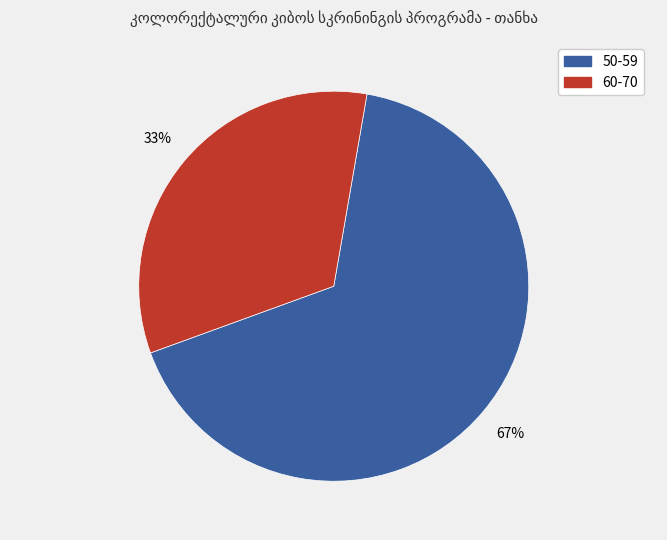

To the nearest percent, what is the average slice percentage?

50%